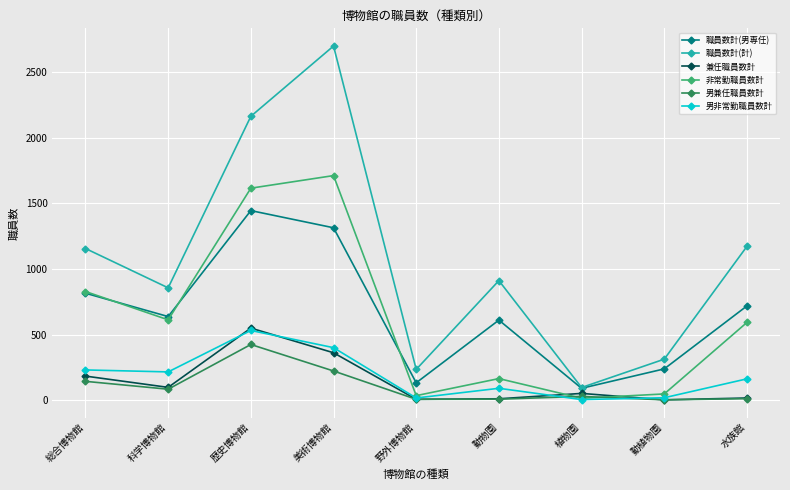

Which series has the widest spread of values?

職員数計(計)